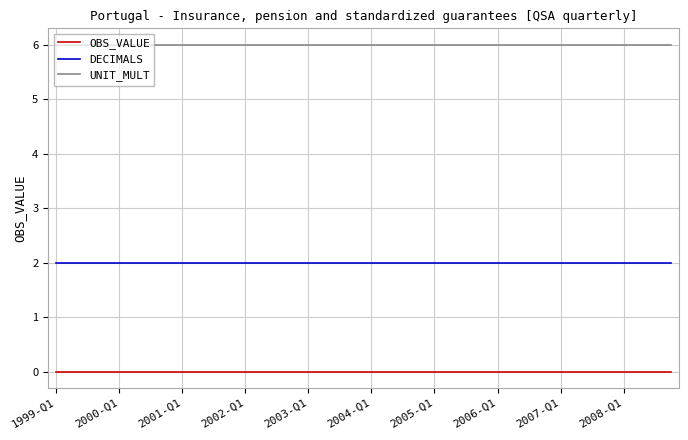

List the series in order of their overall mean, lowest first.

OBS_VALUE, DECIMALS, UNIT_MULT